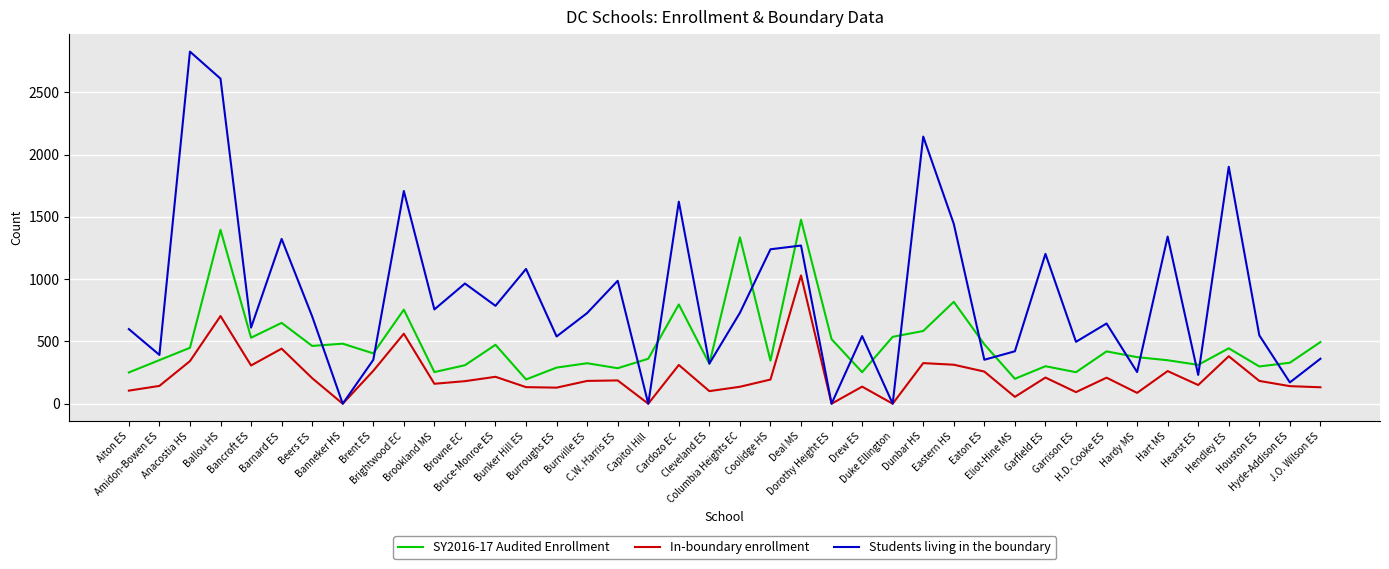

Where does the SY2016-17 Audited Enrollment series first go above 404?

Anacostia HS